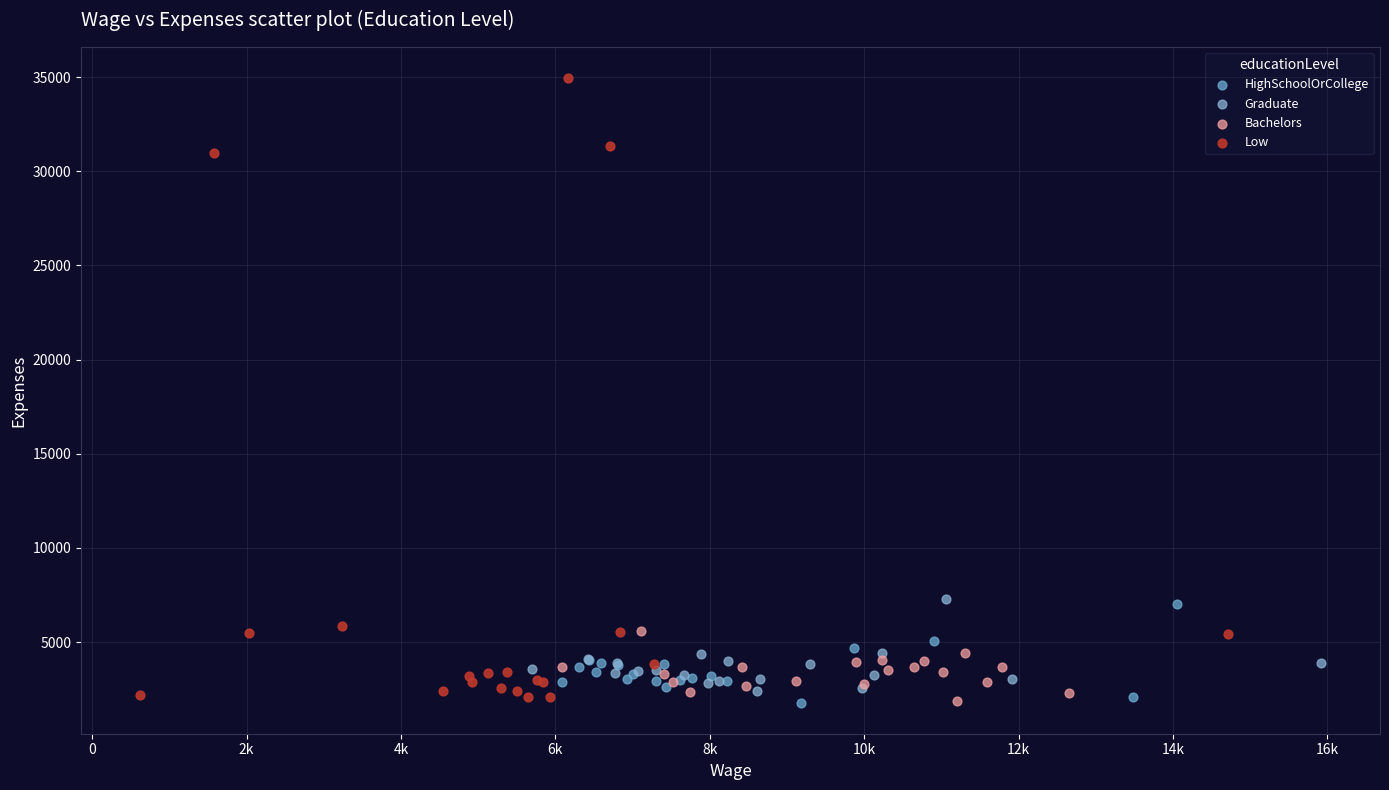

Which series reaches the maximum Y coordinate?

Low